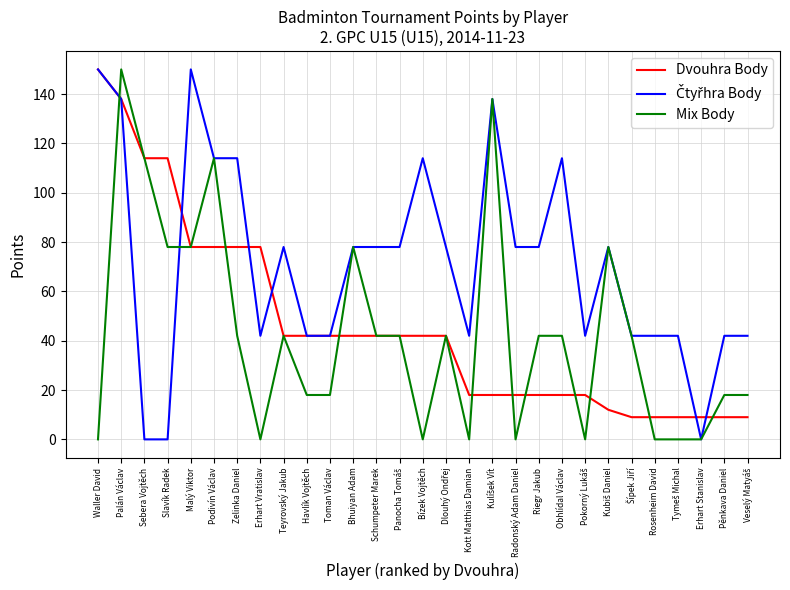

What is the lowest value of the Dvouhra Body series?

9